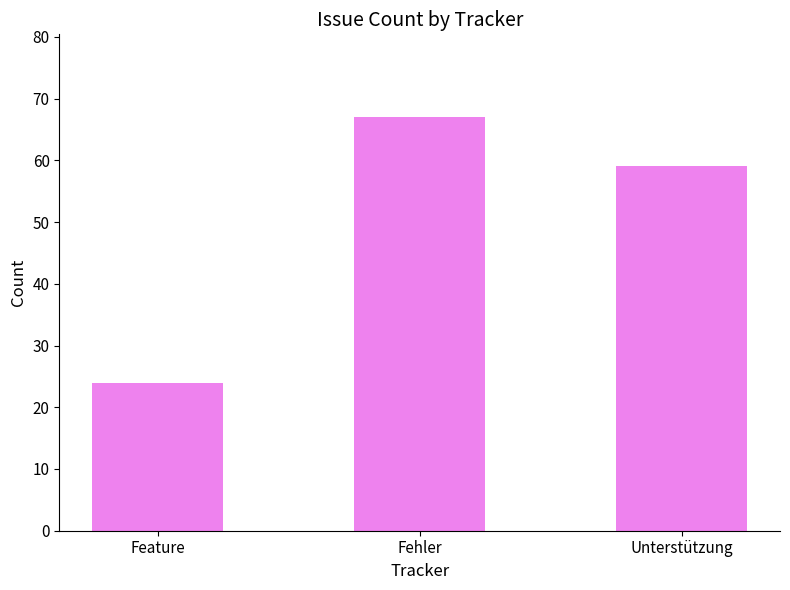

What is the sum of the values at Fehler and Unterstützung?

126